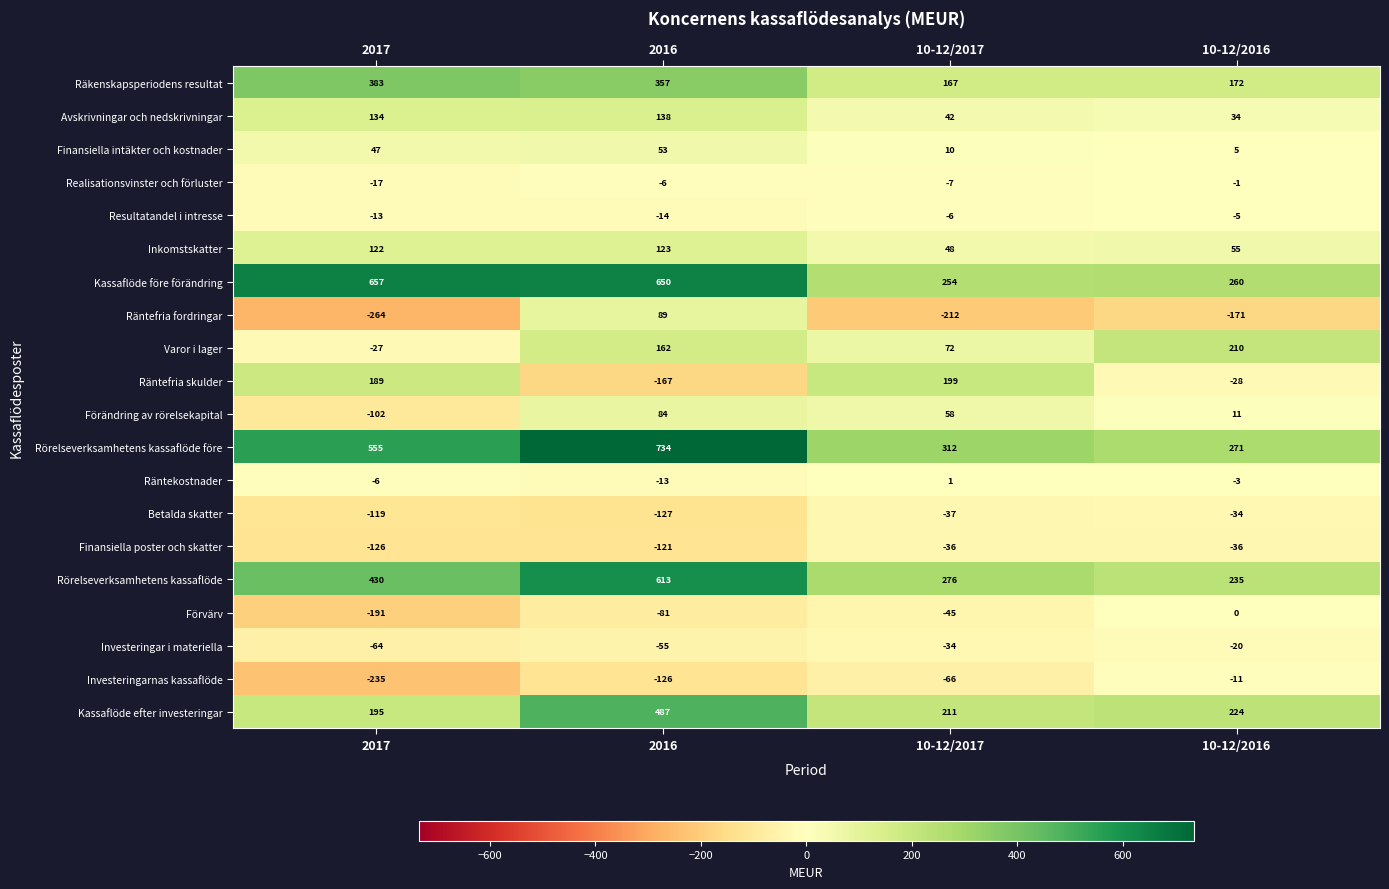

What is the spread (max minus min) of values at 10-12/2016?

442